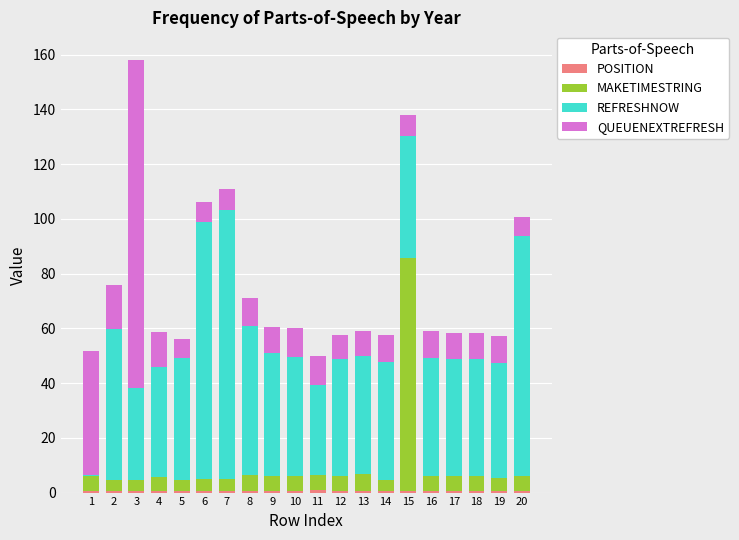

At which category is the sum across all series the highest?

3